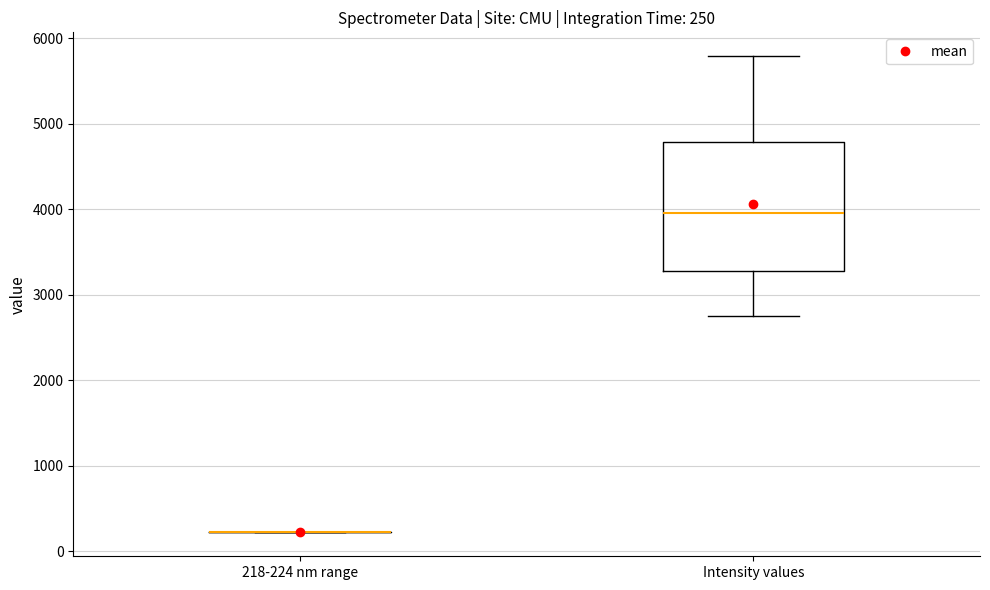

Which box is the tallest, from its lower edge to its upper edge?

Intensity values